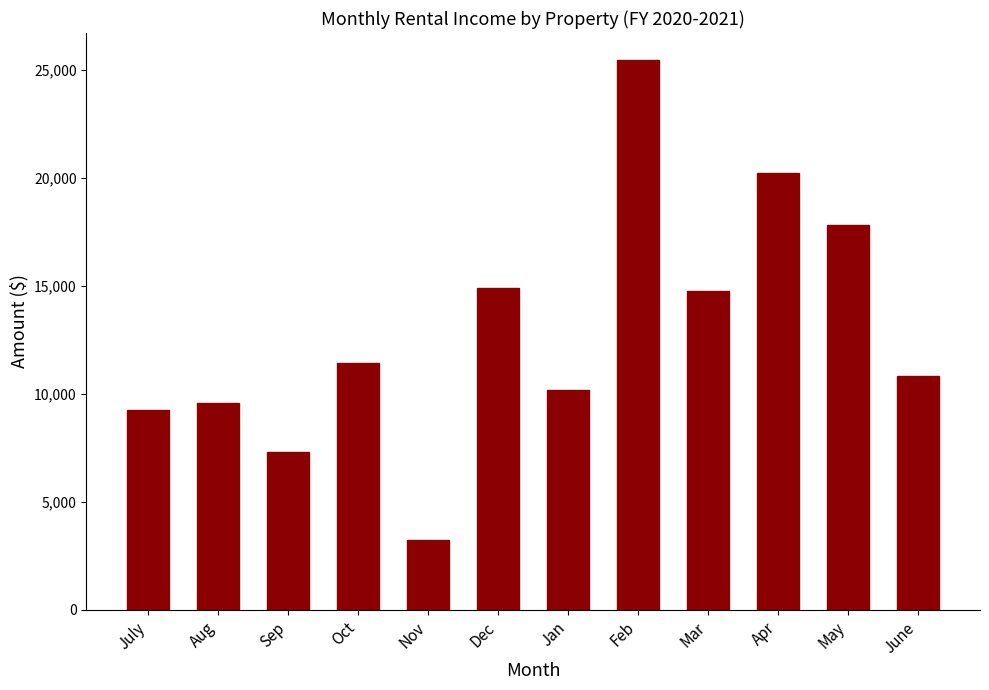

Read the value at Nov.

3253.7